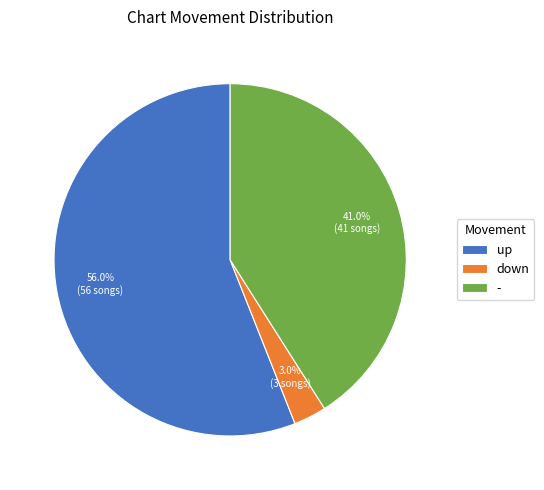

To the nearest percent, what is the combined percentage of - and down?

44%